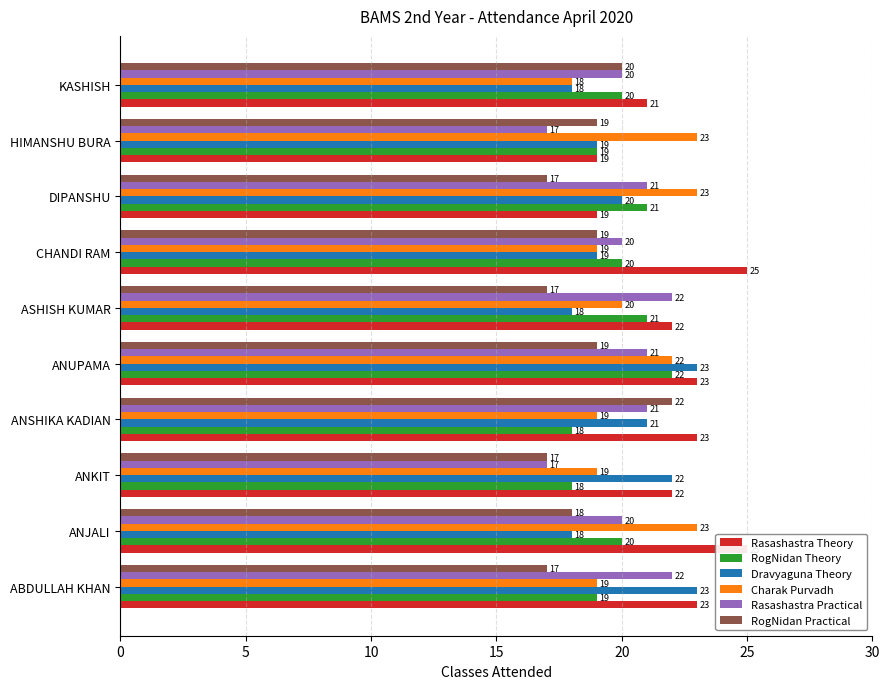

Which series has the widest spread of values?

Rasashastra Theory